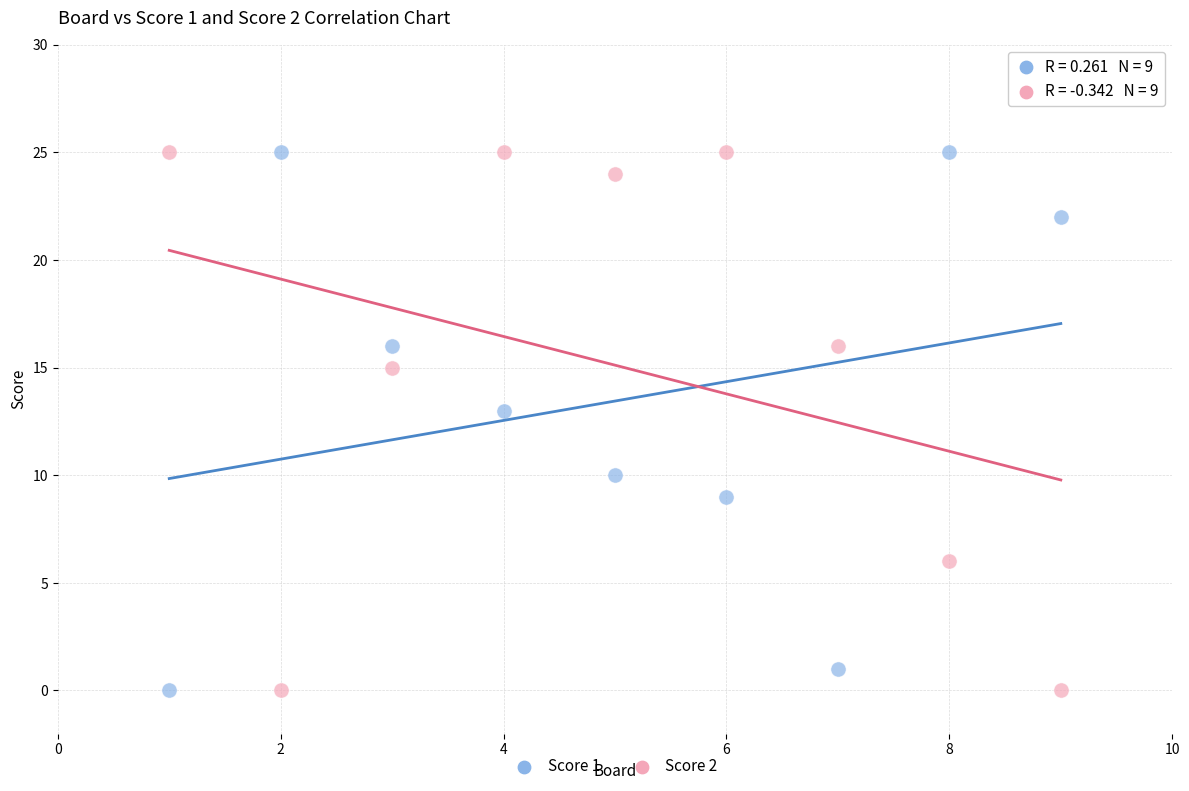

What is the X range (max minus min) for the scatter plot?

8